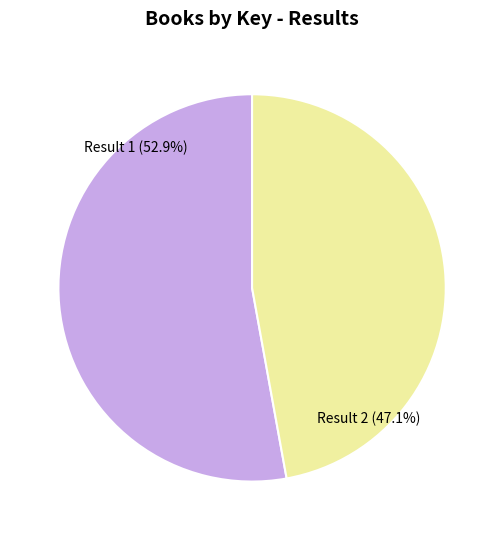

To the nearest percent, what percentage of the pie is Flower Hunter: Creating a Floral Love Story (Result 1)?

53%